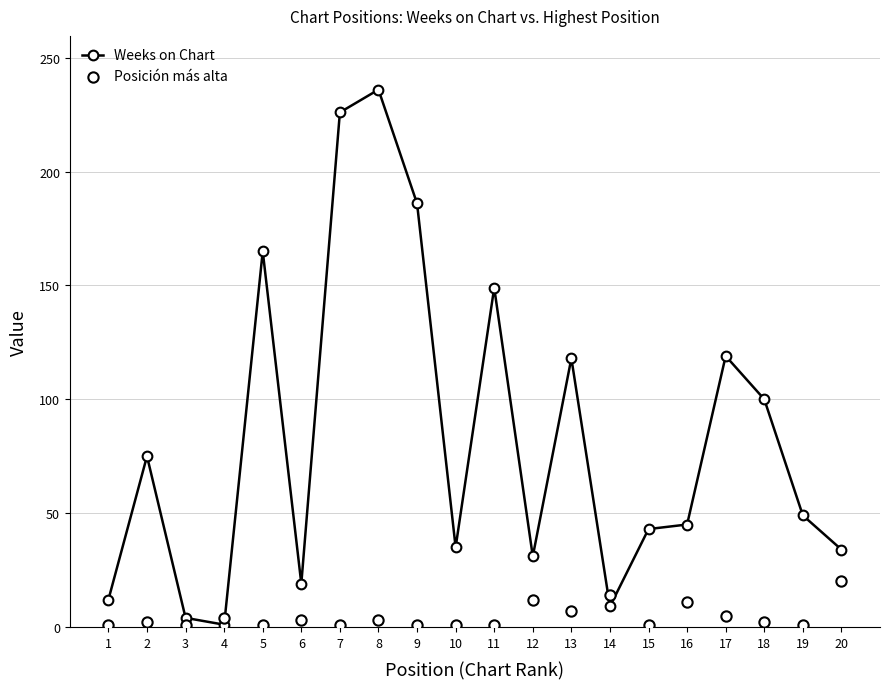

At how many categories does at least one series exceed 190?

2